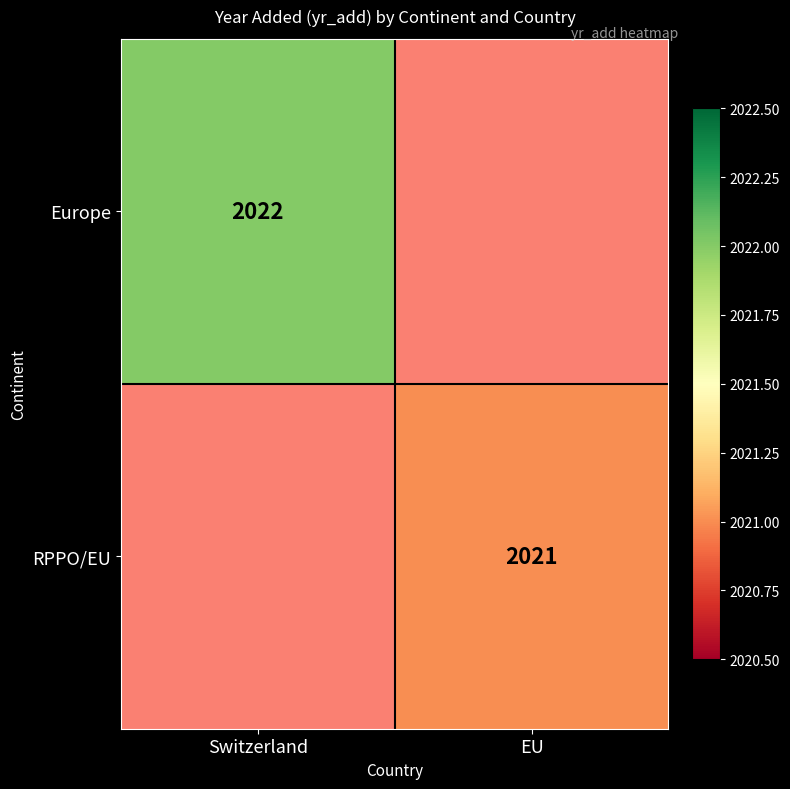

The value of RPPO/EU at EU is 3559. True or false?

False